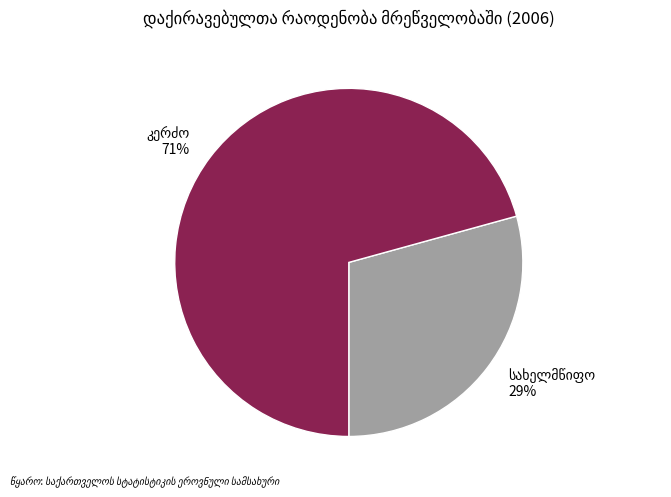

To the nearest percent, what is the average slice percentage?

50%